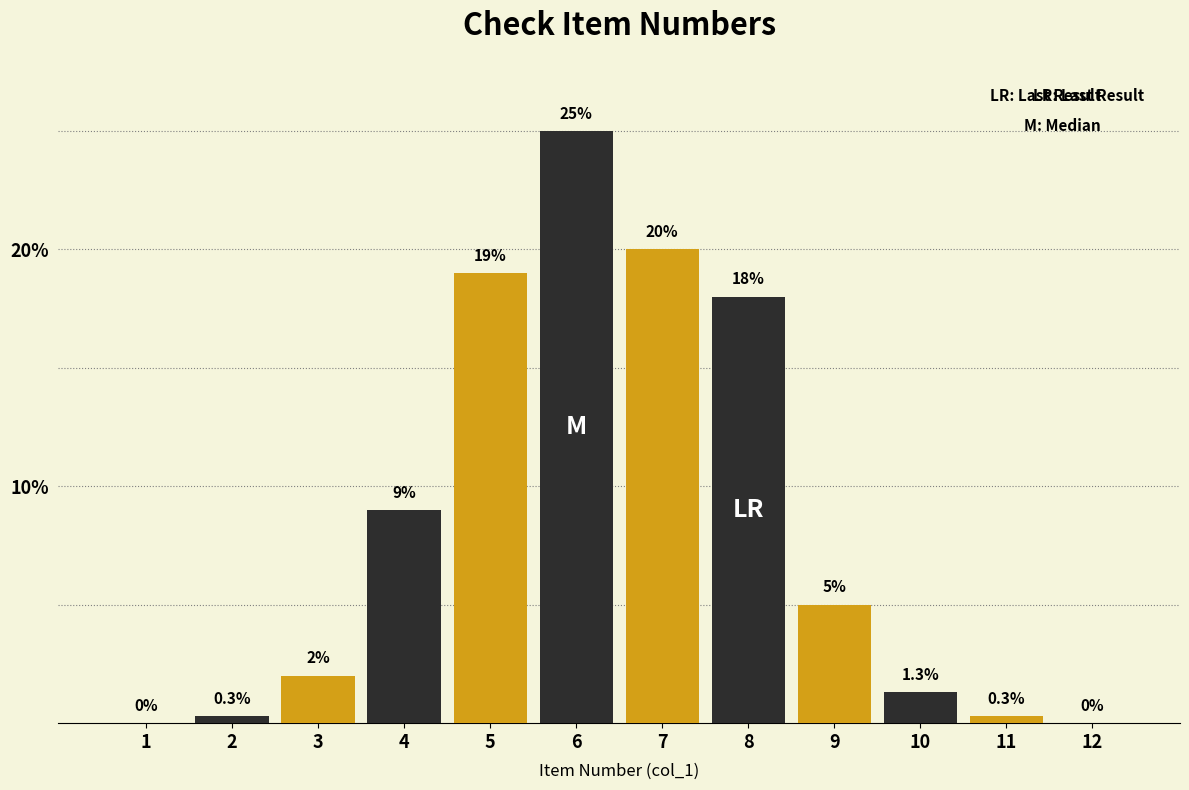

At which category is the sum across all series the highest?

5